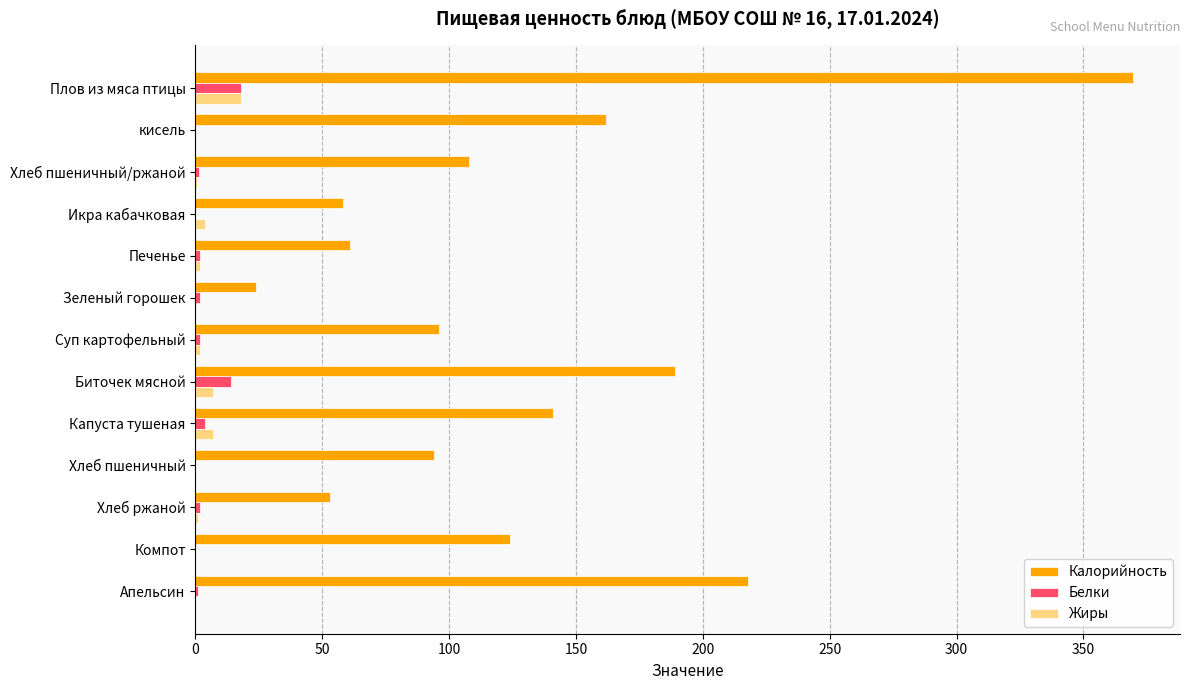

True or false: Калорийность has a value of 334.0 at Апельсин.

False